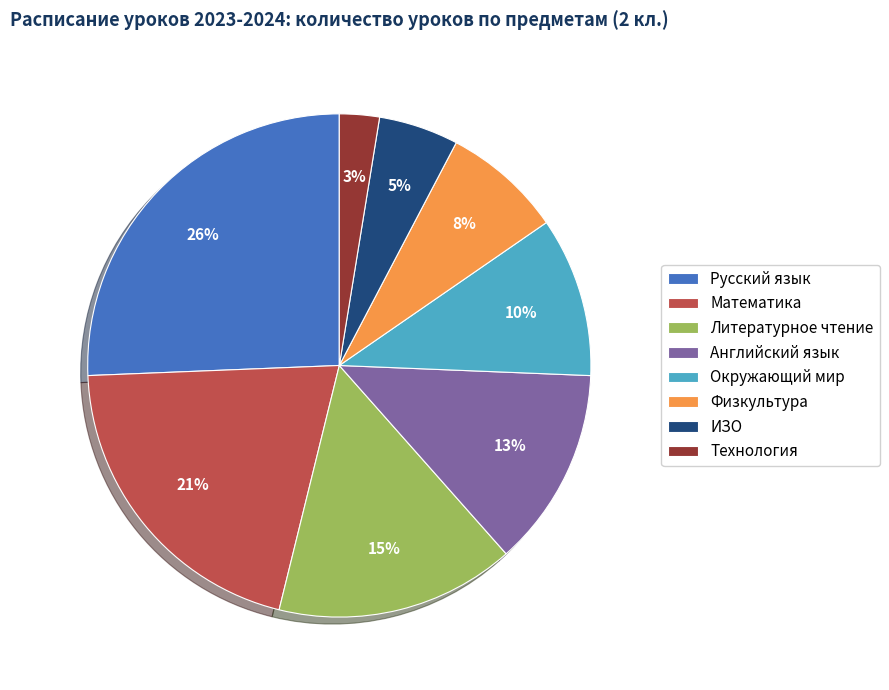

Which slice is the smallest?

Технология